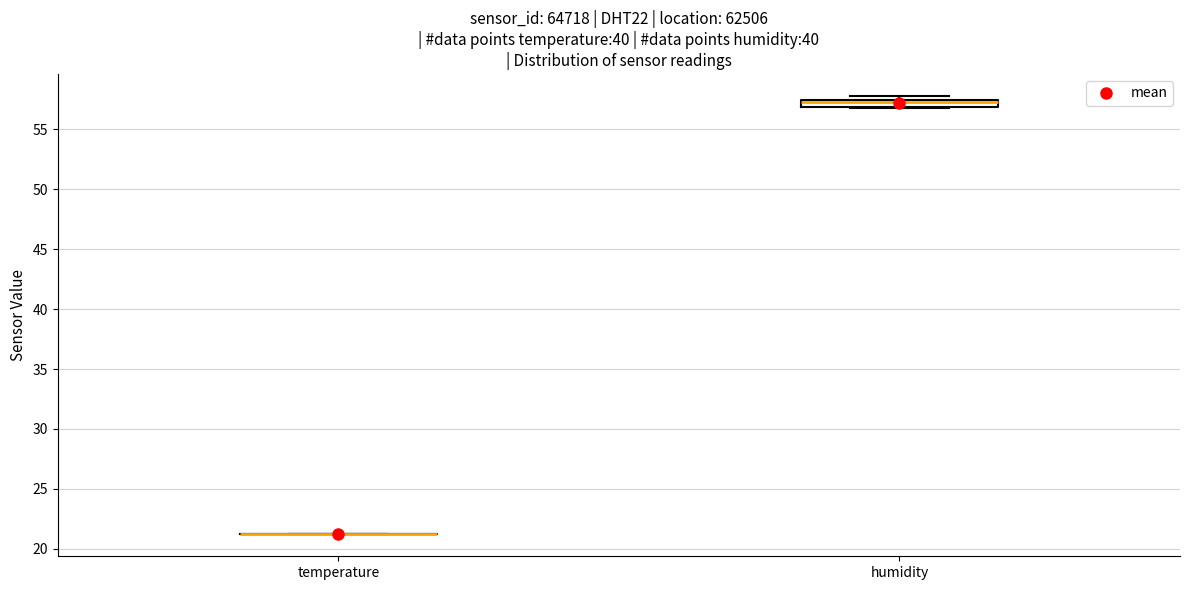

Comparing the boxes themselves (not the whiskers), which one is the tallest?

humidity